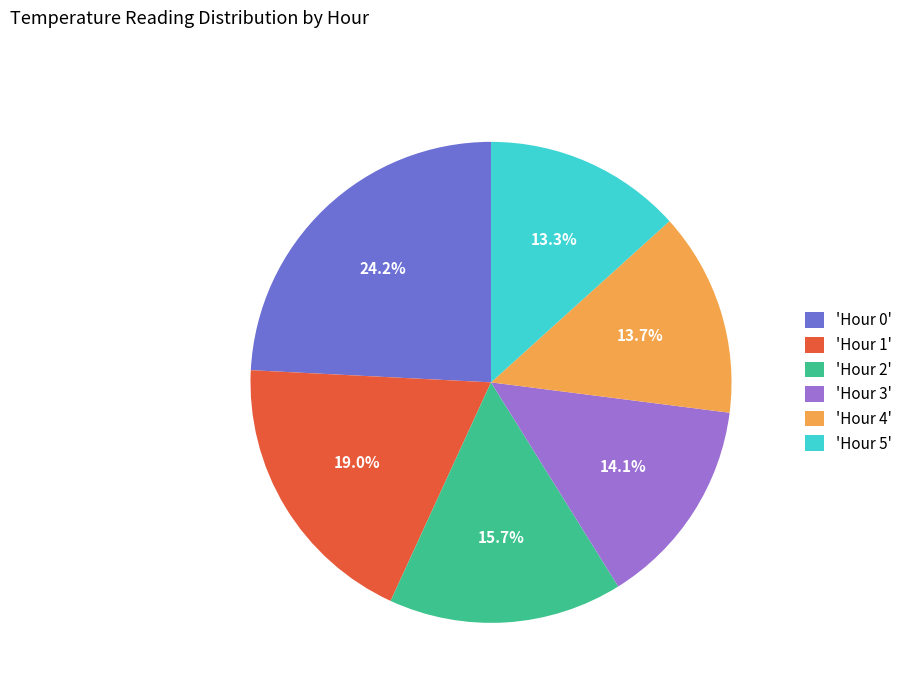

What is the ratio of the value at 'Hour 3' to the value at 'Hour 1'?

0.7